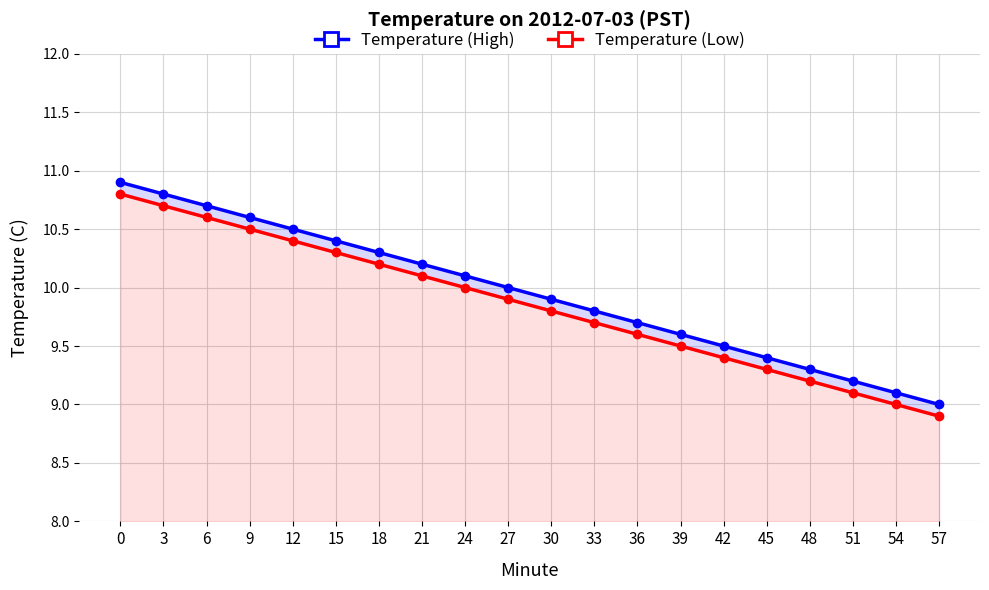

At which label is Temperature (Low) closest to 9?

54